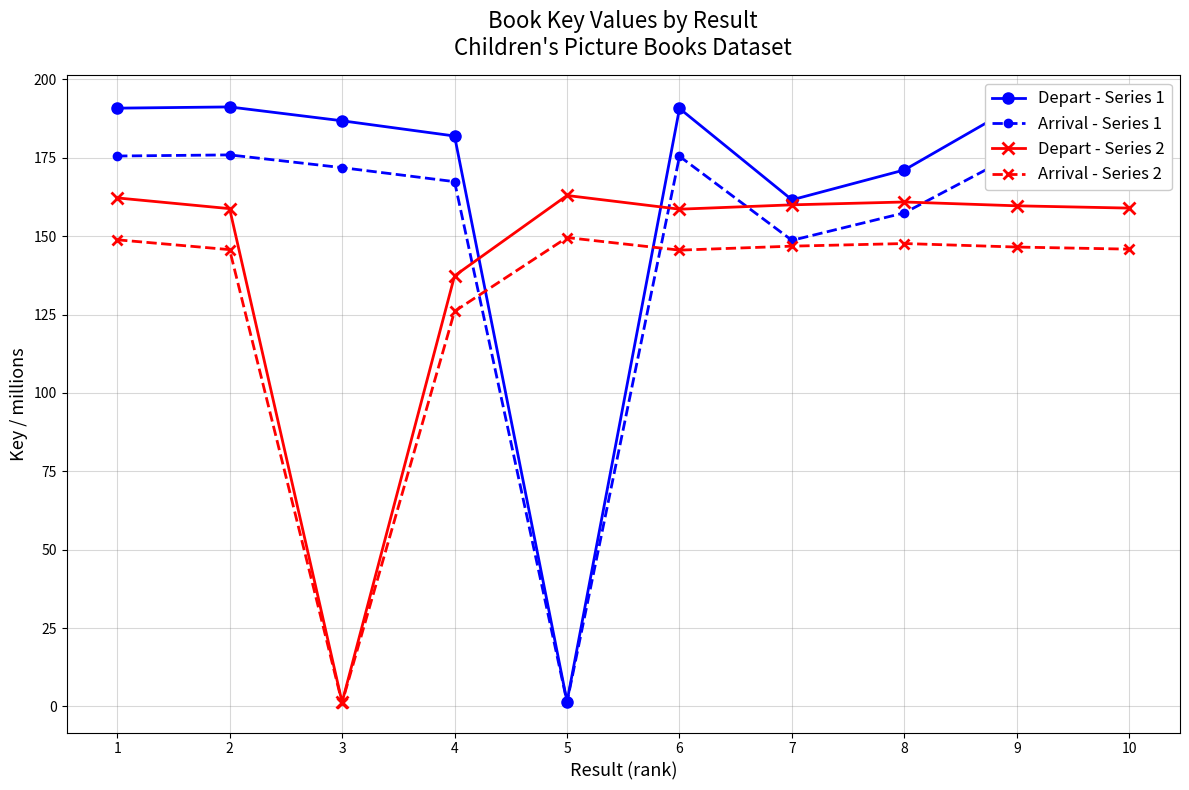

Reading left to right, transcribe all the data shown in this chart.

Depart - Series 1: 1=190.8	2=191.2	3=186.8	4=182.0	5=1.6	6=190.7	7=161.6	8=171.1	9=191.8	10=191.8
Arrival - Series 1: 1=175.6	2=175.9	3=171.9	4=167.4	5=1.4	6=175.5	7=148.7	8=157.4	9=176.4	10=176.4
Depart - Series 2: 1=162.2	2=158.8	3=1.3	4=137.4	5=163.0	6=158.6	7=160.0	8=160.9	9=159.7	10=159.0
Arrival - Series 2: 1=148.9	2=145.7	3=1.2	4=126.0	5=149.6	6=145.6	7=146.8	8=147.7	9=146.5	10=145.9